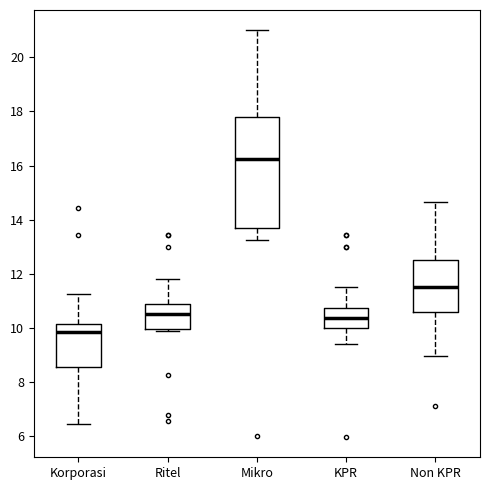

Which box has the highest median line?

Mikro